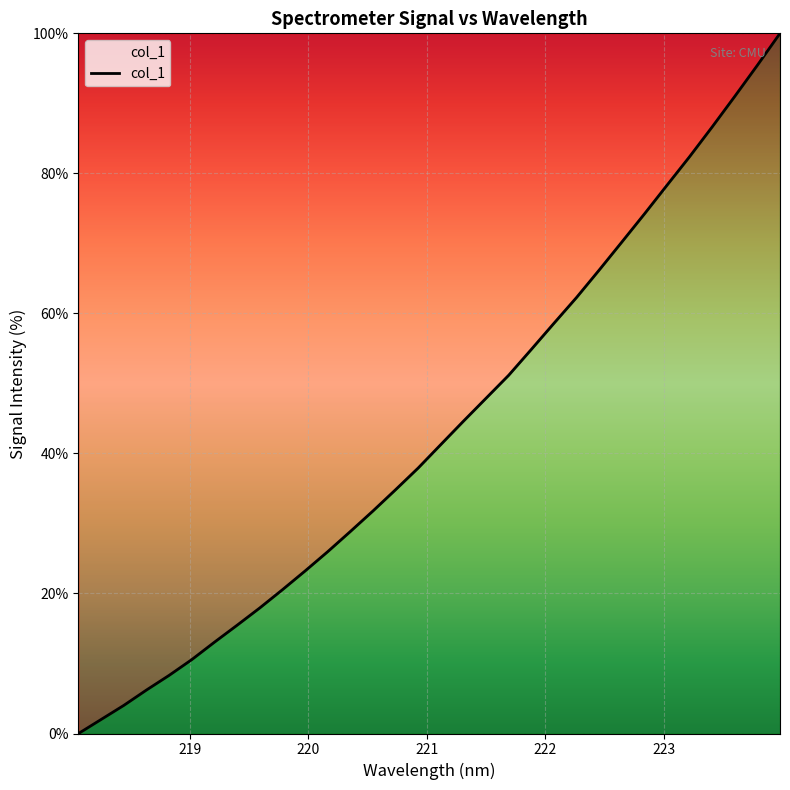

Does the chart have visible grid lines?

Yes